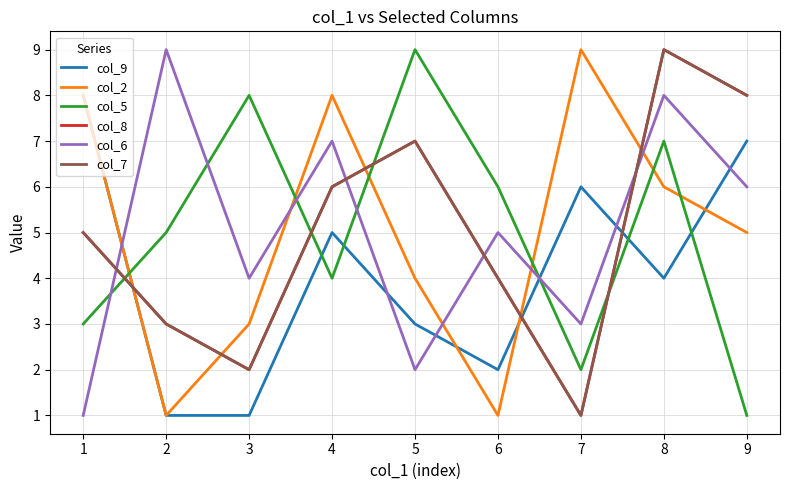

Which series changed the most between 6 and 9?

col_9